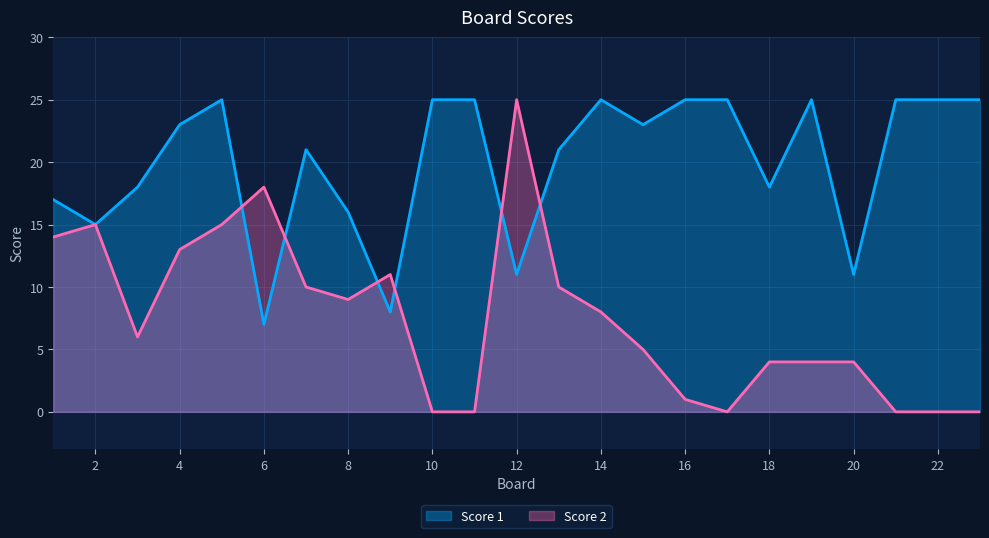

The value of Score 2 at 16 is 2. True or false?

False